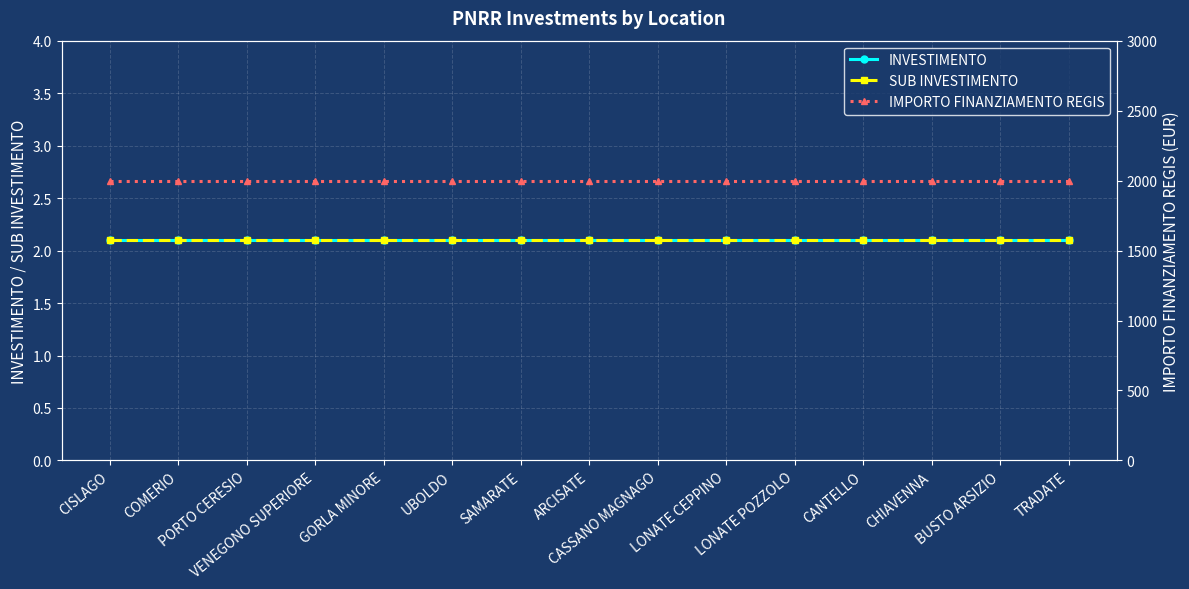

The INVESTIMENTO series shows 1.1 at COMERIO. True or false?

False